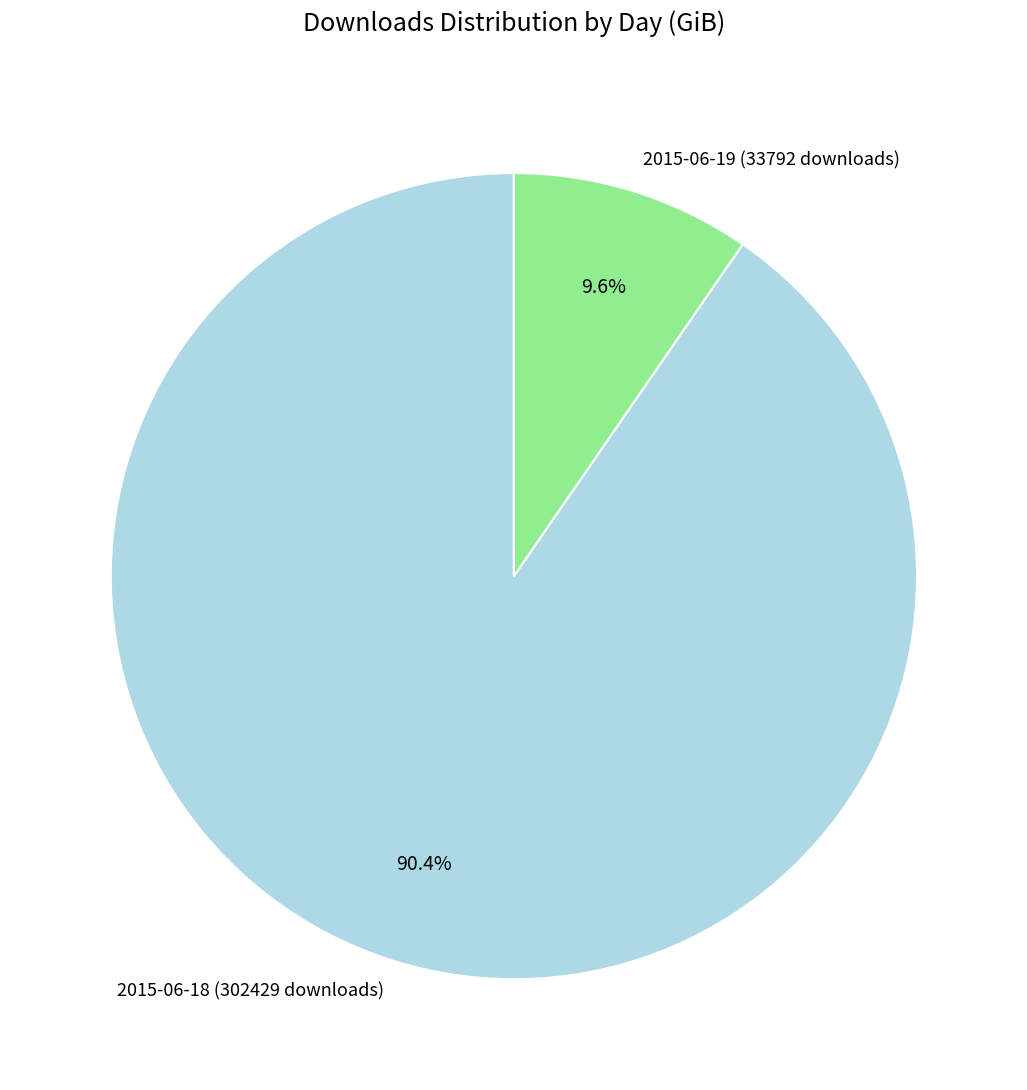

Which category has the smallest portion of the pie?

2015-06-19 (33792 downloads)